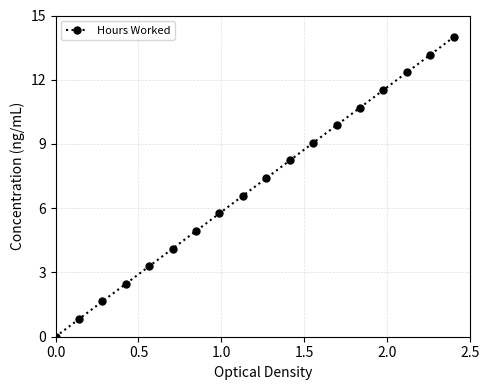

True or false: the data has more than 0 interior local peaks.

False